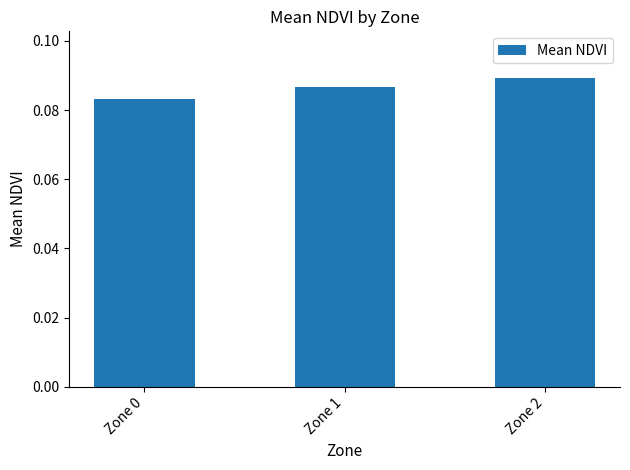

How many values are between 0 and 1?

3